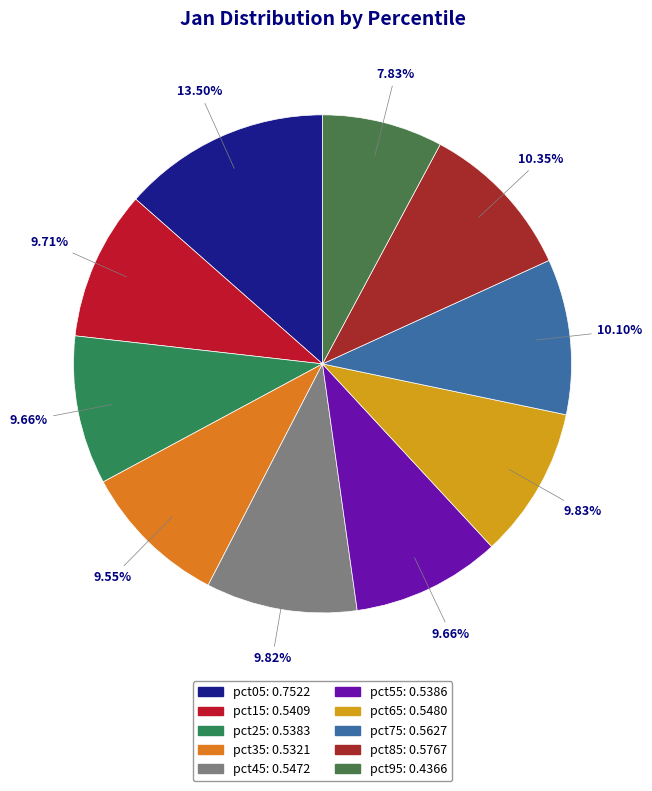

Is there any slice that represents more than half of the pie?

No